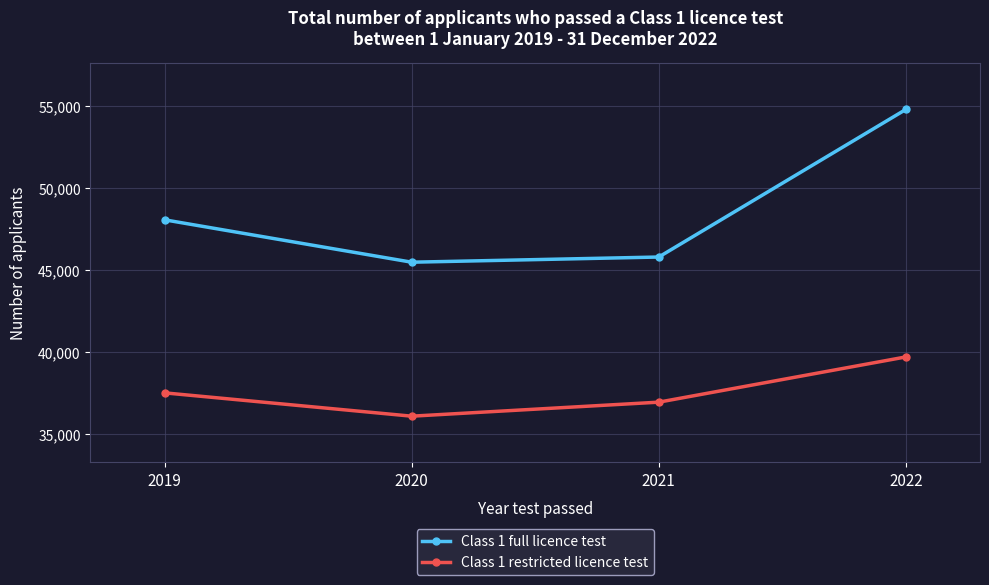

How many data points does each series have?

4